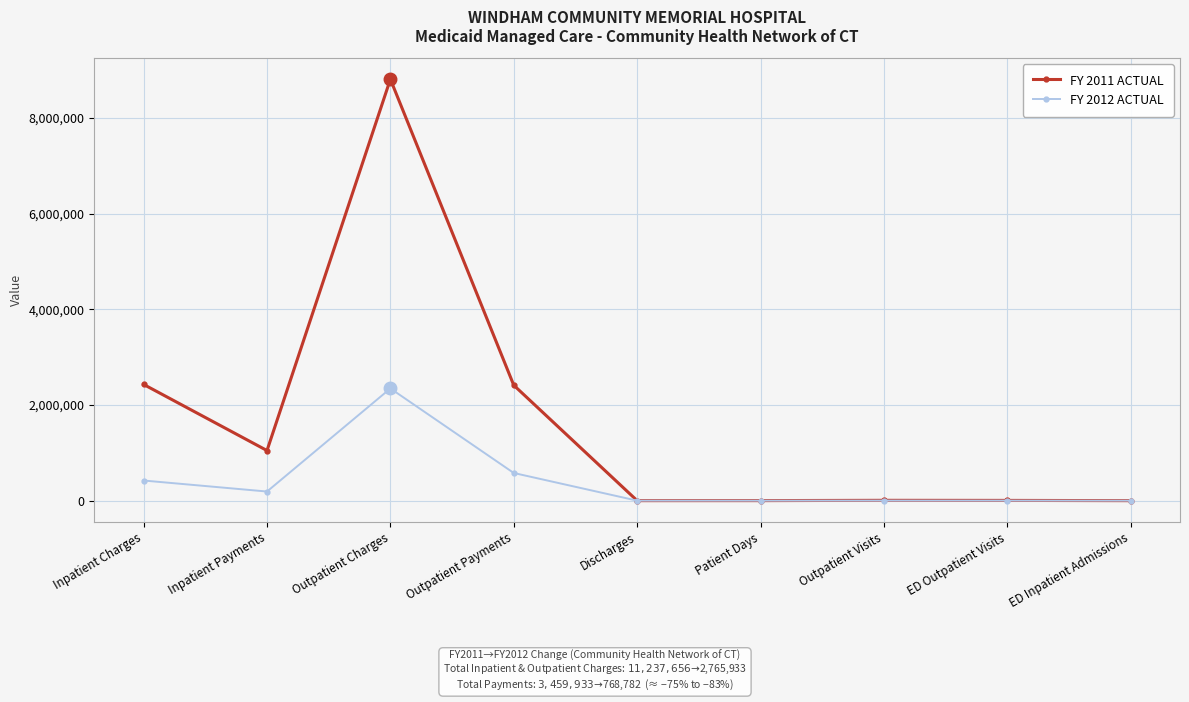

Which series changed the most between Inpatient Charges and Patient Days?

FY 2011 ACTUAL